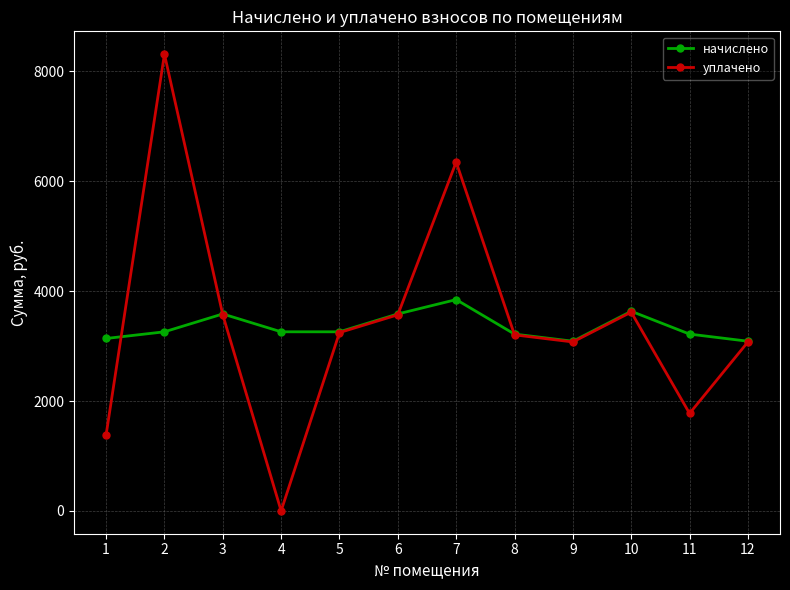

Which category has the highest value in the уплачено series?

2